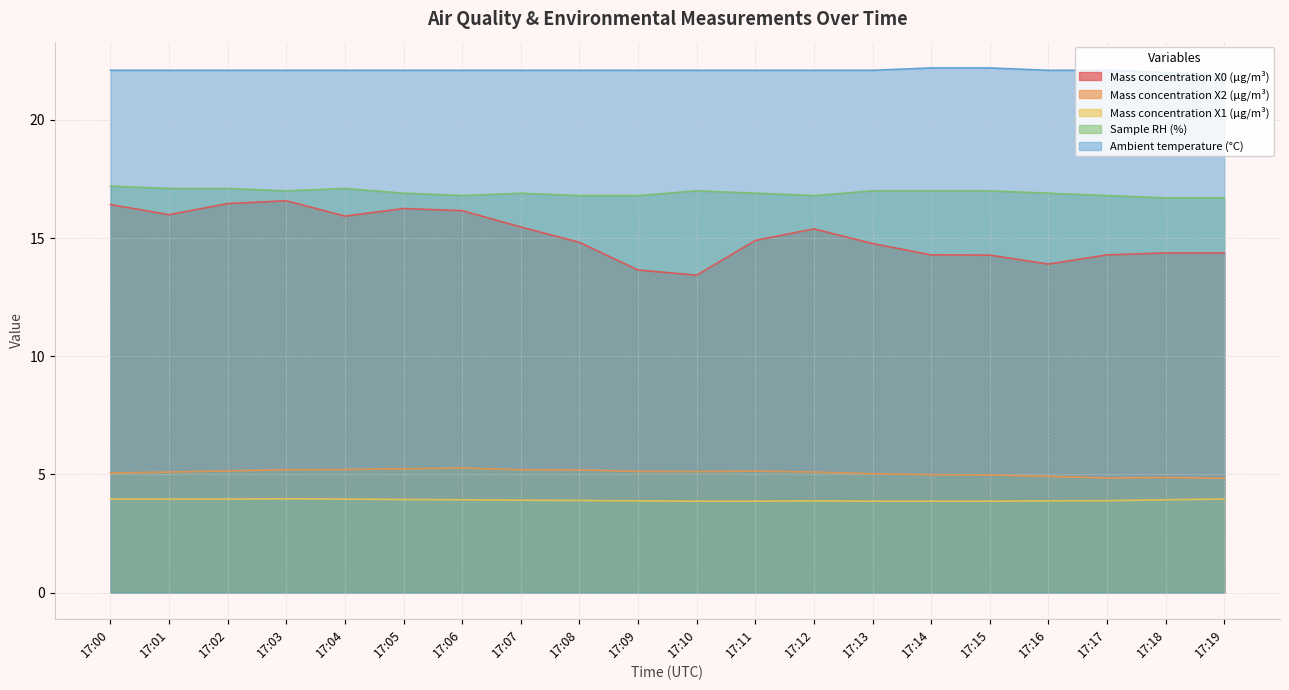

Reading left to right, list all the values displayed in this chart.

Mass concentration X0 (μg/m³): 17:00=16.4	17:01=16.0	17:02=16.5	17:03=16.6	17:04=15.9	17:05=16.2	17:06=16.2	17:07=15.5	17:08=14.8	17:09=13.7	17:10=13.4	17:11=14.9	17:12=15.4	17:13=14.8	17:14=14.3	17:15=14.3	17:16=13.9	17:17=14.3	17:18=14.4	17:19=14.4
Mass concentration X2 (μg/m³): 17:00=5.1	17:01=5.1	17:02=5.2	17:03=5.2	17:04=5.2	17:05=5.2	17:06=5.3	17:07=5.2	17:08=5.2	17:09=5.1	17:10=5.1	17:11=5.1	17:12=5.1	17:13=5.0	17:14=5.0	17:15=5.0	17:16=4.9	17:17=4.8	17:18=4.9	17:19=4.8
Mass concentration X1 (μg/m³): 17:00=4.0	17:01=4.0	17:02=4.0	17:03=4.0	17:04=4.0	17:05=3.9	17:06=3.9	17:07=3.9	17:08=3.9	17:09=3.9	17:10=3.9	17:11=3.9	17:12=3.9	17:13=3.9	17:14=3.9	17:15=3.9	17:16=3.9	17:17=3.9	17:18=3.9	17:19=4.0
Sample RH (%): 17:00=17.2	17:01=17.1	17:02=17.1	17:03=17.0	17:04=17.1	17:05=16.9	17:06=16.8	17:07=16.9	17:08=16.8	17:09=16.8	17:10=17.0	17:11=16.9	17:12=16.8	17:13=17.0	17:14=17.0	17:15=17.0	17:16=16.9	17:17=16.8	17:18=16.7	17:19=16.7
Ambient temperature (°C): 17:00=22.1	17:01=22.1	17:02=22.1	17:03=22.1	17:04=22.1	17:05=22.1	17:06=22.1	17:07=22.1	17:08=22.1	17:09=22.1	17:10=22.1	17:11=22.1	17:12=22.1	17:13=22.1	17:14=22.2	17:15=22.2	17:16=22.1	17:17=22.1	17:18=22.0	17:19=21.9